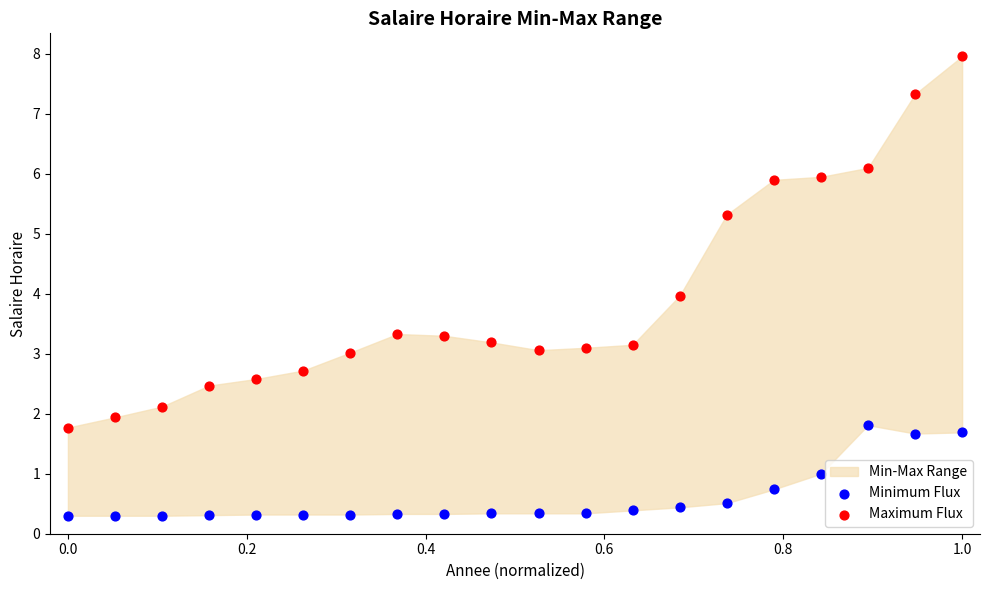

Across all data points, what is the range of X values (max minus min)?

1.0